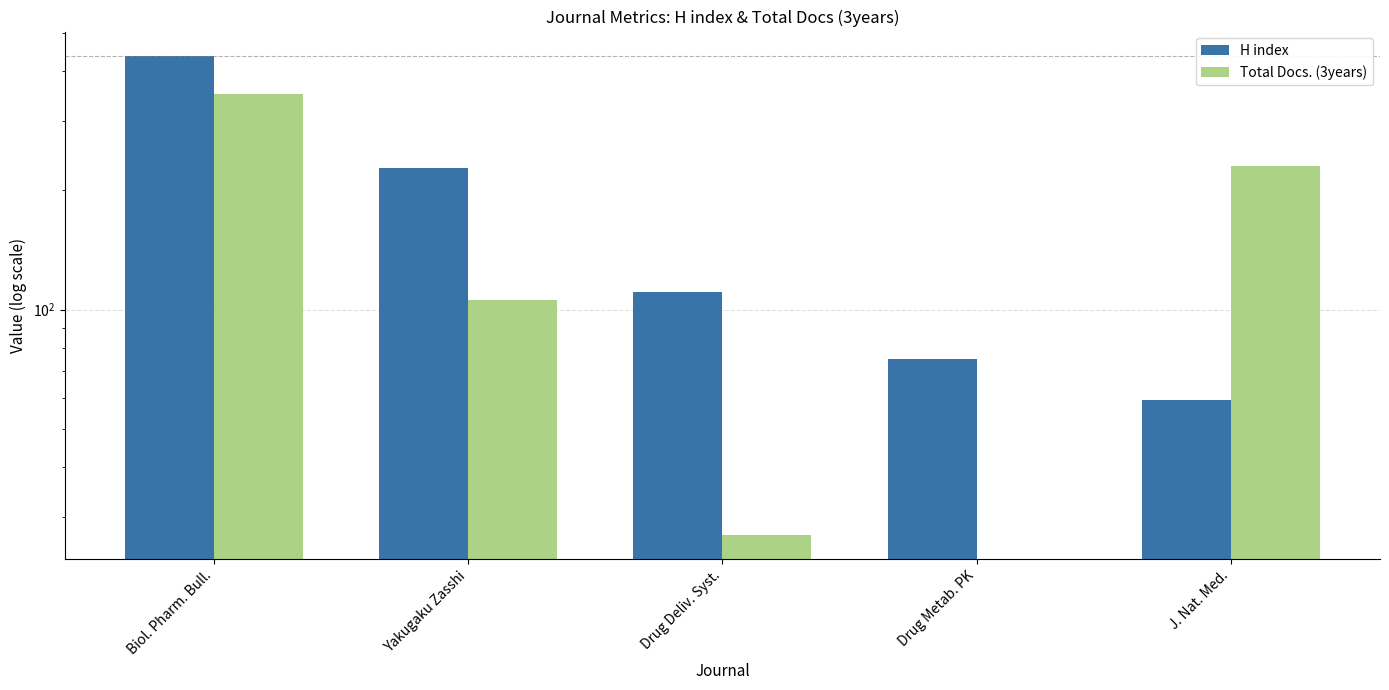

The value of Total Docs. (3years) at Yakugaku Zasshi is 171. True or false?

False